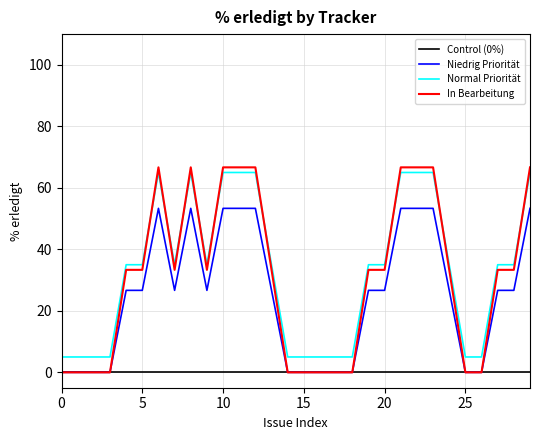

Which series has the widest spread of values?

In Bearbeitung